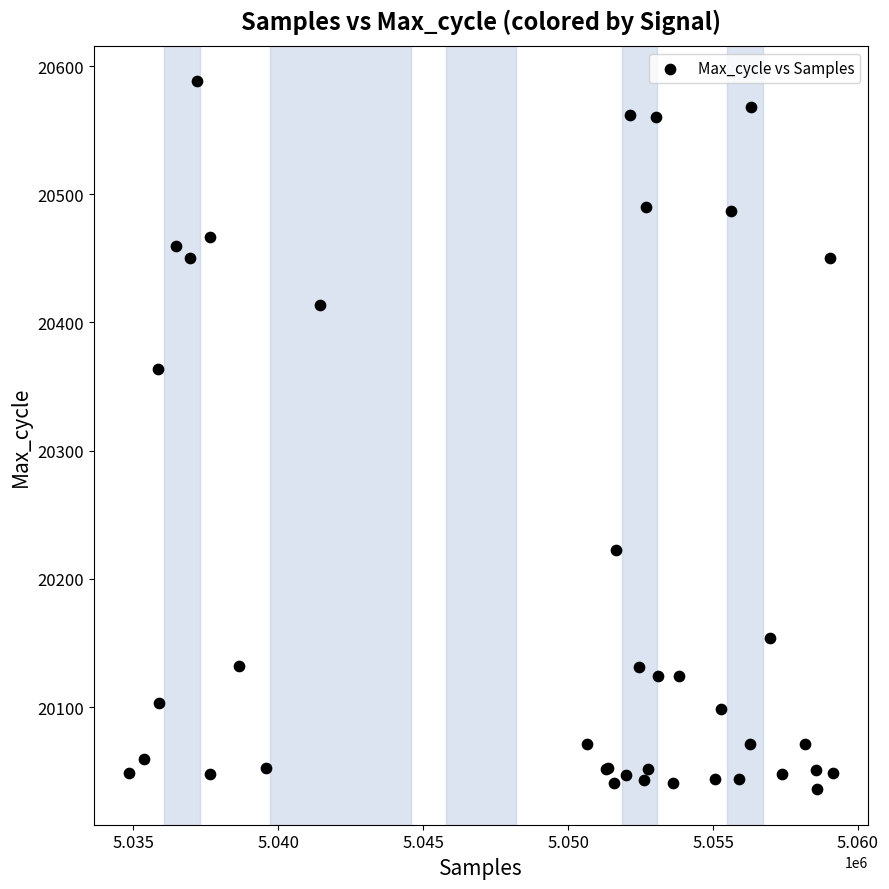

What Y value in the scatter plot is closest to 20312?

20364